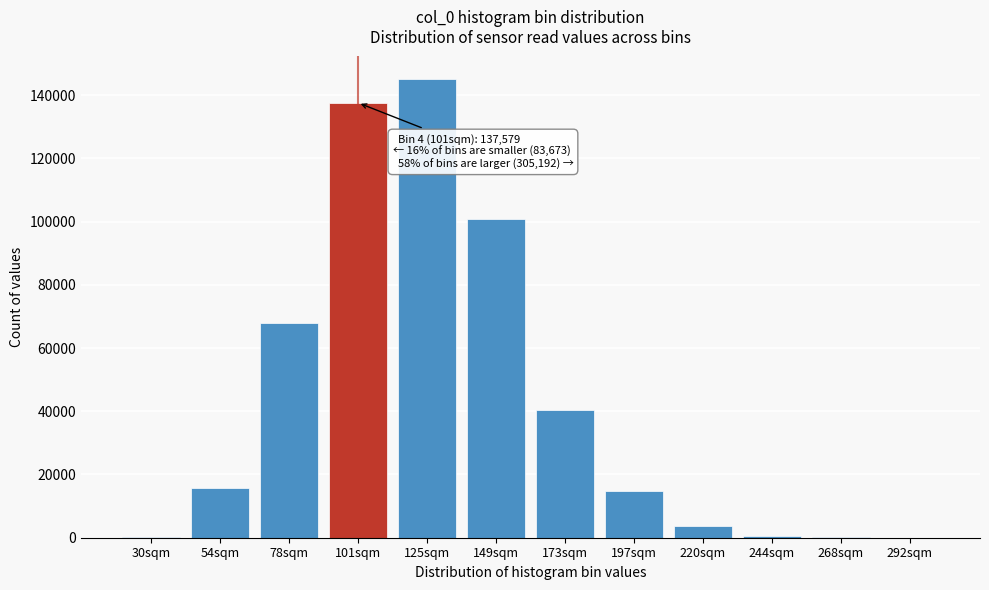

Between 149sqm and 78sqm, which is larger?

149sqm